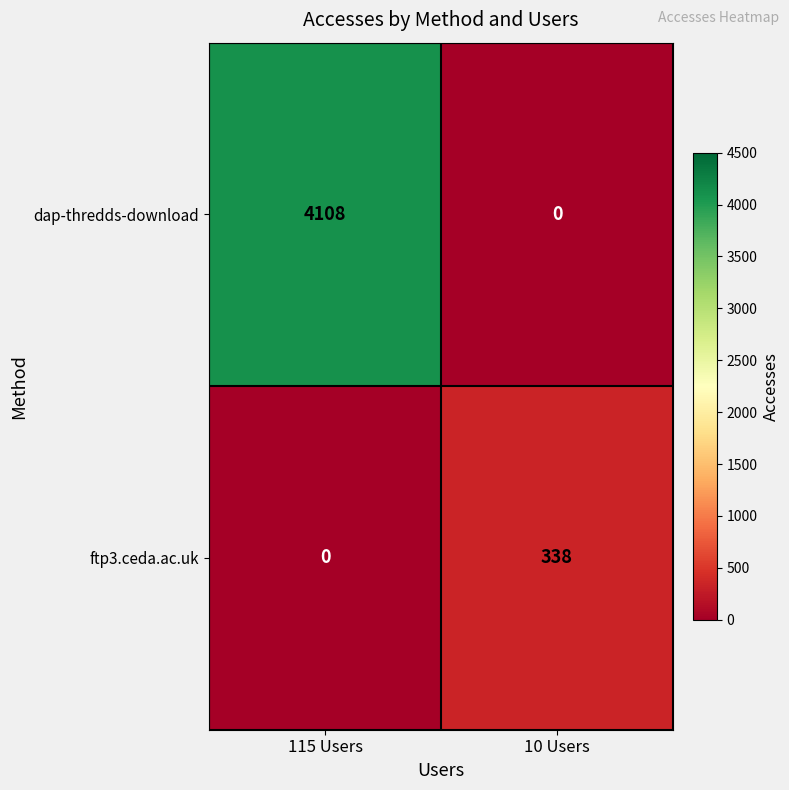

What is the difference between the maximum and minimum values in the dap-thredds-download series?

4108